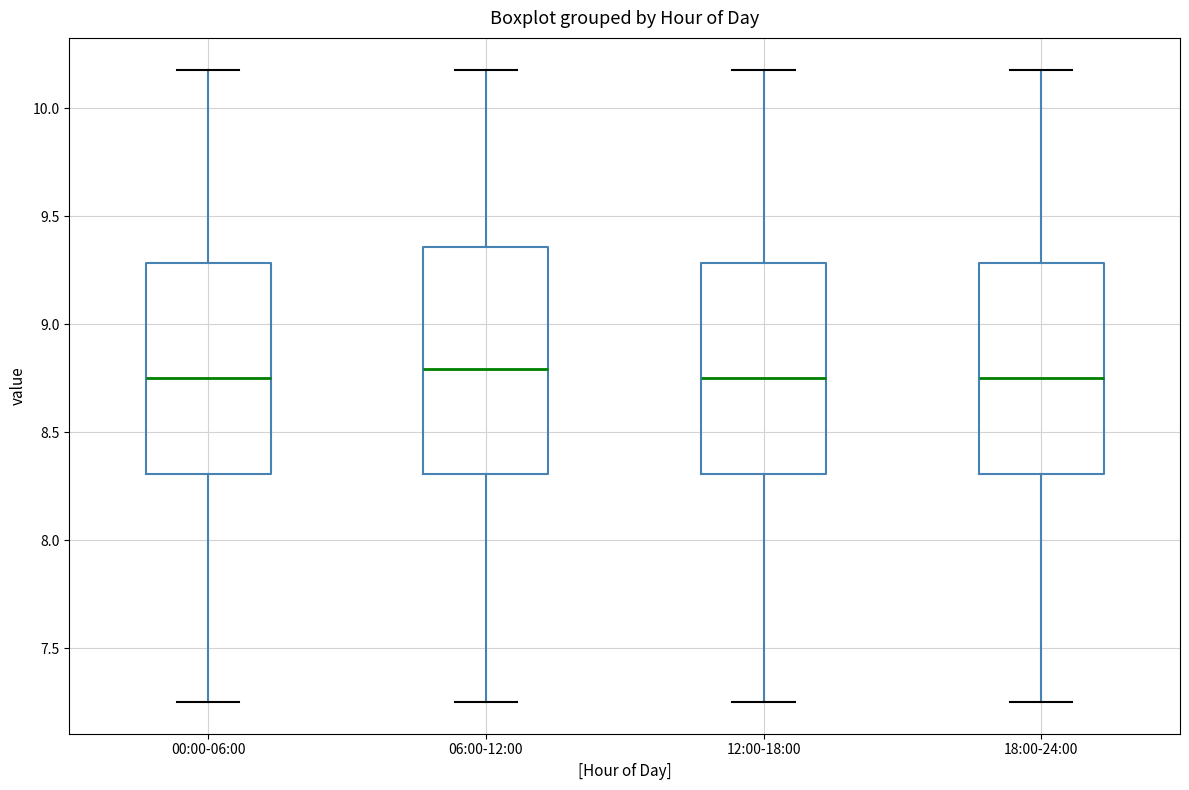

Reading left to right, read every box against the y-axis: the position of its median line, the range the box covers, and the ends of its whiskers. The values are not printed on the chart, so give them approximately, as read against the axis.

00:00-06:00: median 8.75, box 8.30 to 9.30, whiskers 7.25 to 10.20
06:00-12:00: median 8.80, box 8.30 to 9.35, whiskers 7.25 to 10.20
12:00-18:00: median 8.75, box 8.30 to 9.30, whiskers 7.25 to 10.20
18:00-24:00: median 8.75, box 8.30 to 9.30, whiskers 7.25 to 10.20